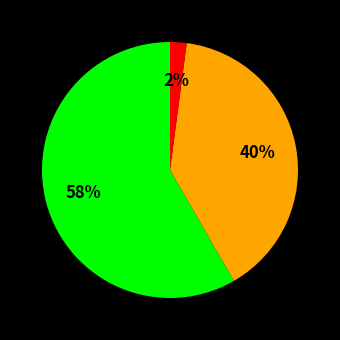

Is there any slice that represents more than half of the pie?

Yes